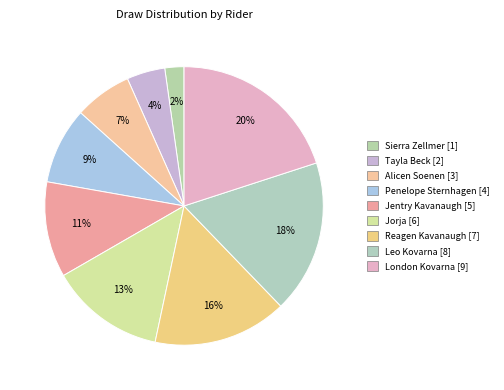

To the nearest percent, what is the difference between the Tayla Beck and Jentry Kavanaugh slice percentages?

7%